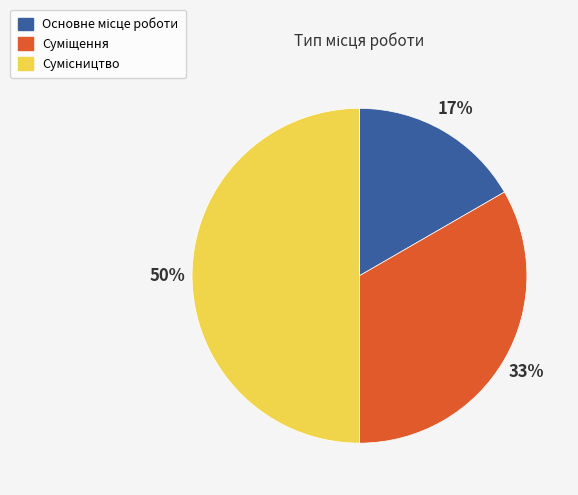

To the nearest percent, what portion does Суміщення represent?

33%